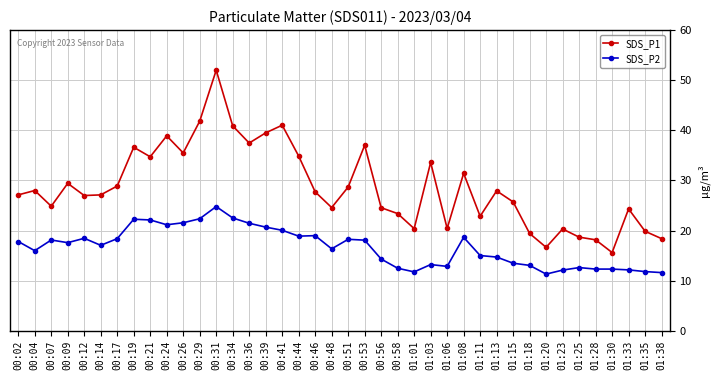

Is it true that SDS_P2 equals 19.0 at 00:46?

True